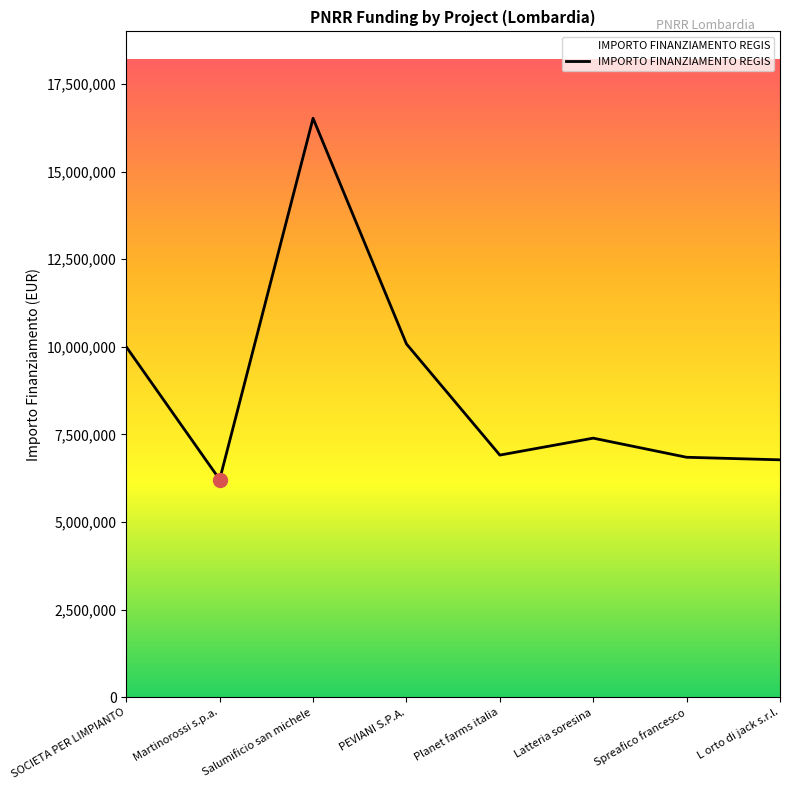

What position from the right is SOCIETA PER LIMPIANTO?

8